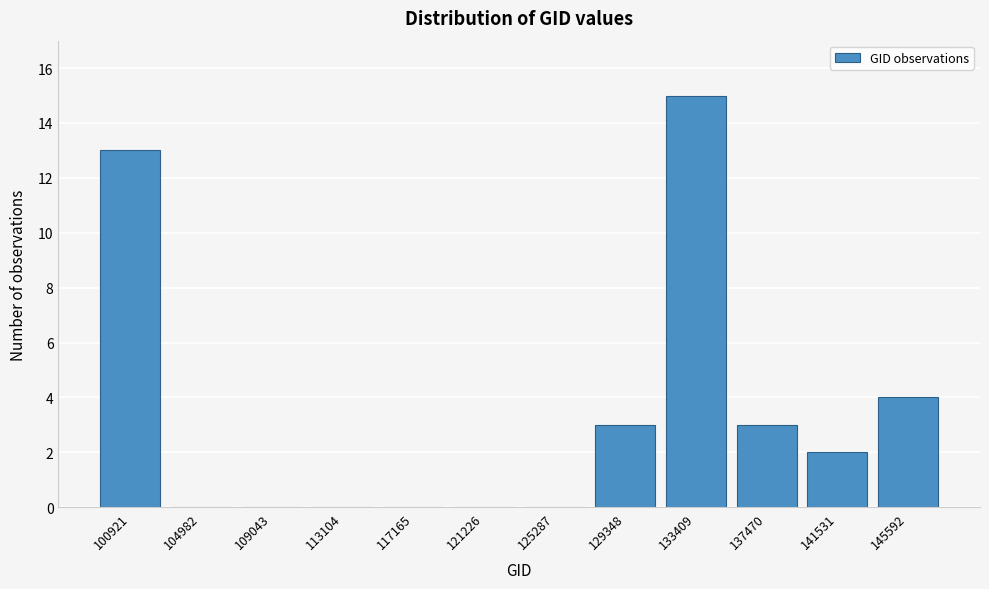

Reading left to right, what are all the values shown in this chart?

100921=13	104982=0	109043=0	113104=0	117165=0	121226=0	125287=0	129348=3	133409=15	137470=3	141531=2	145592=4